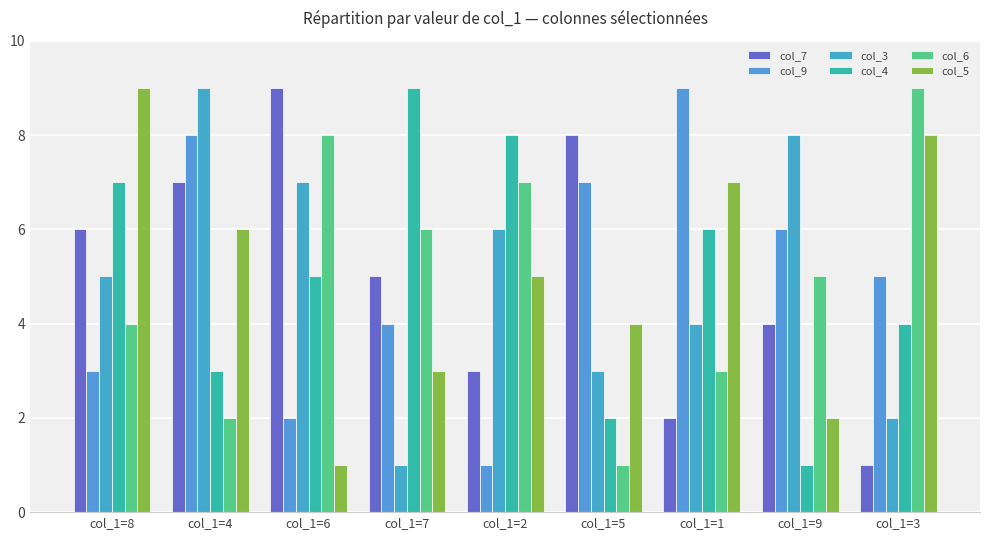

At which category is the sum across all series the highest?

col_1=4